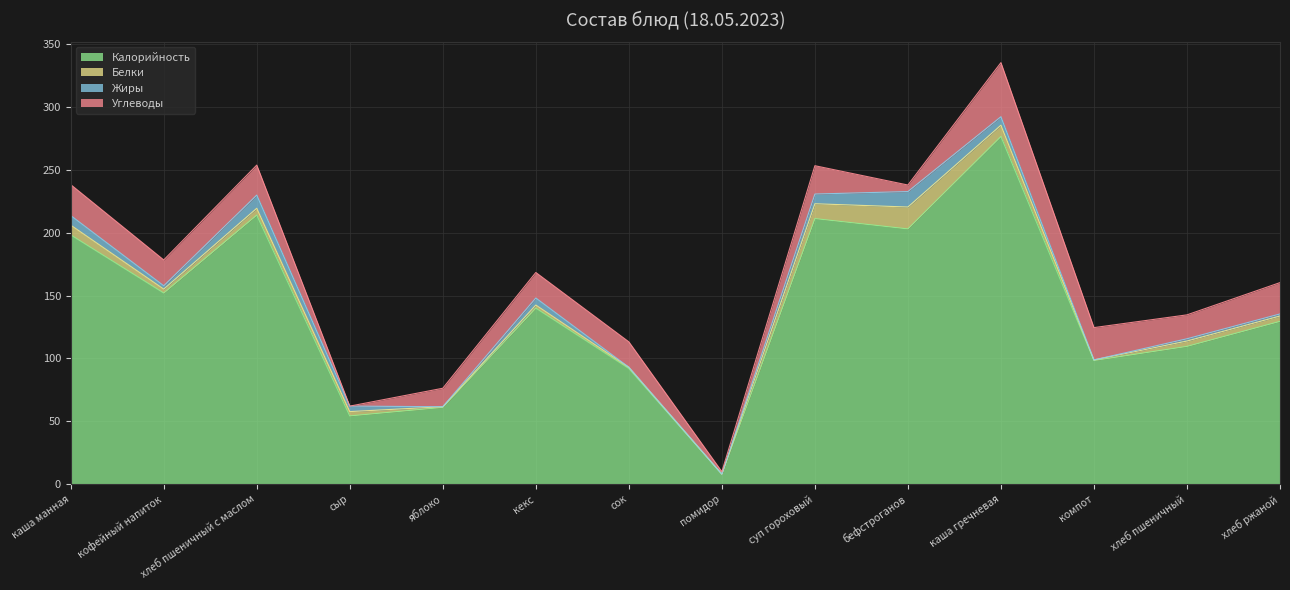

In Белки, how many points are higher than both neighbors (excluding endpoints)?

4